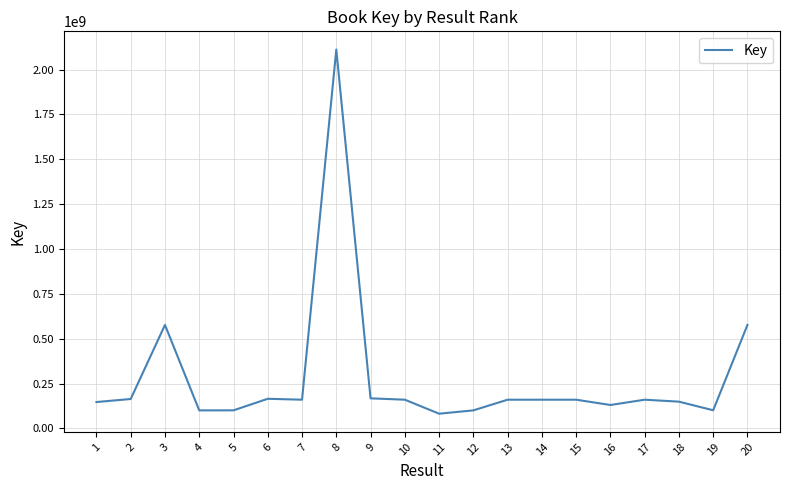

What is the change in value from 14 to 19?

-58930003